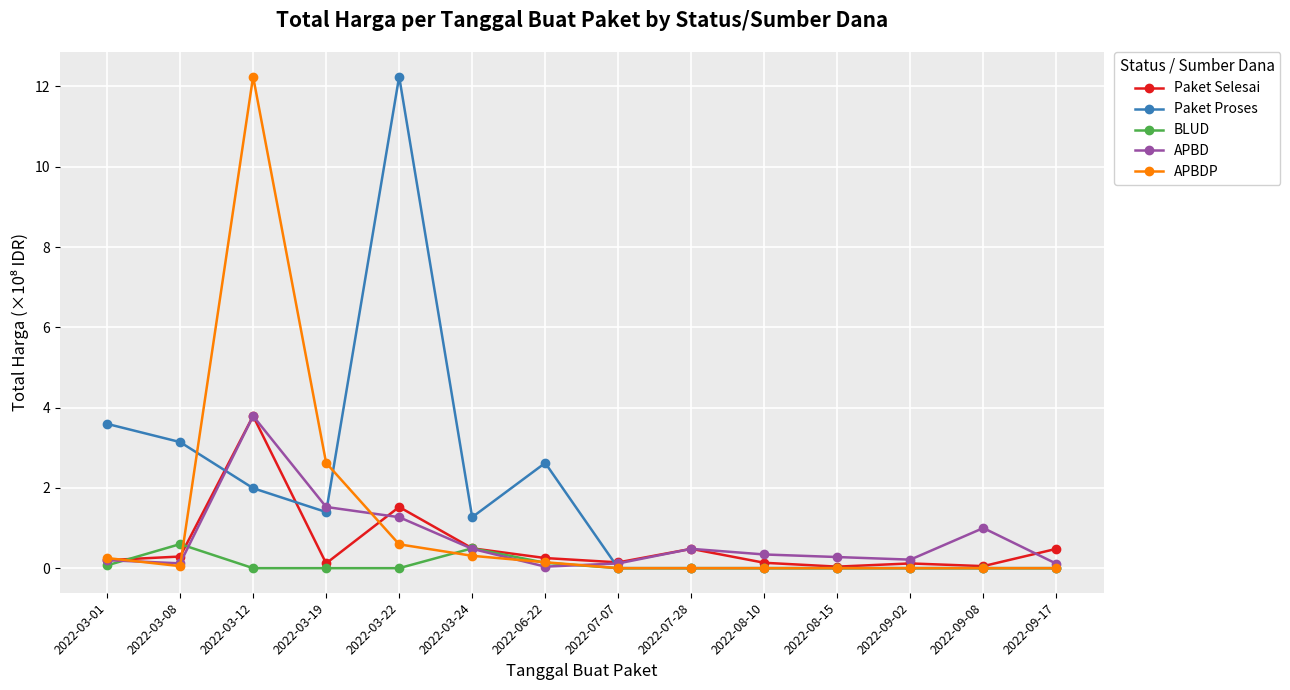

Is it true that APBDP equals 0.1 at 2022-03-08?

True